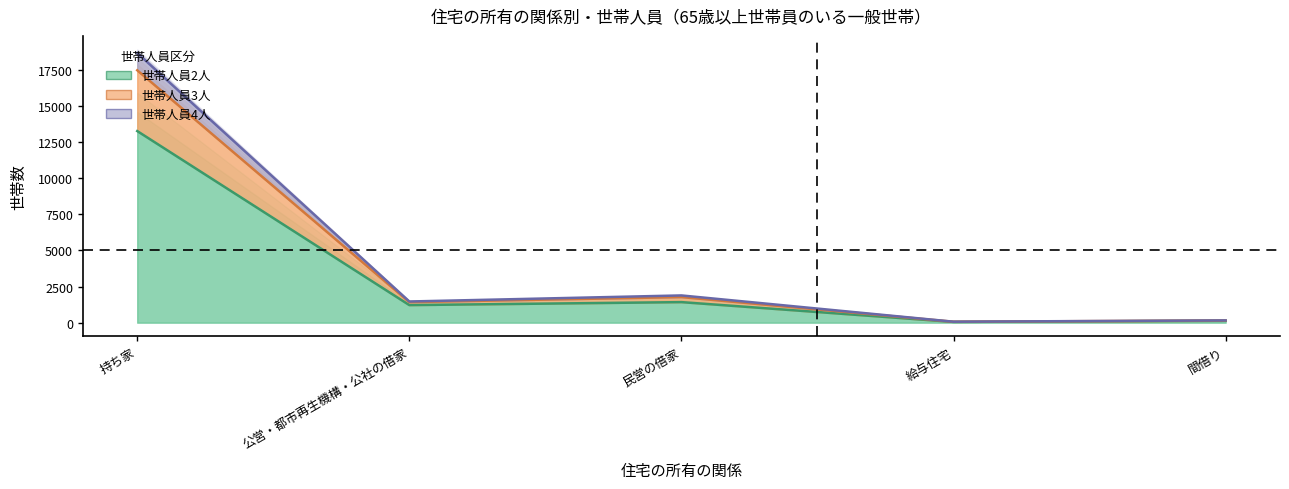

Rank the categories by 世帯人員3人 value from lowest to highest.

給与住宅, 間借り, 公営・都市再生機構・公社の借家, 民営の借家, 持ち家